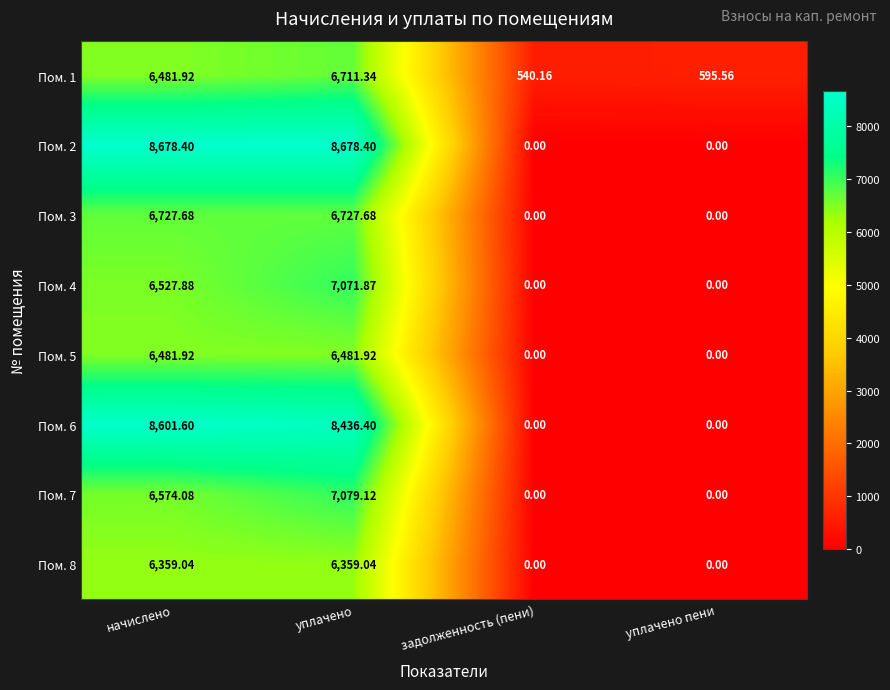

At which label is Пом. 1 closest to 3625?

начислено